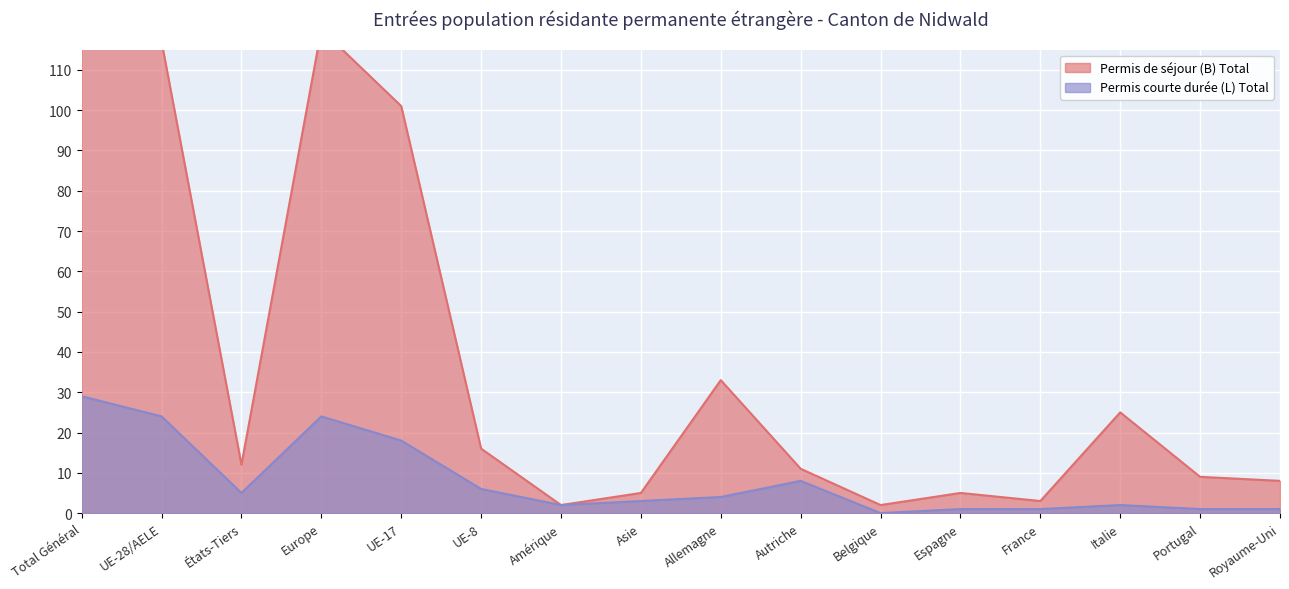

At how many categories does at least one series exceed 45?

4